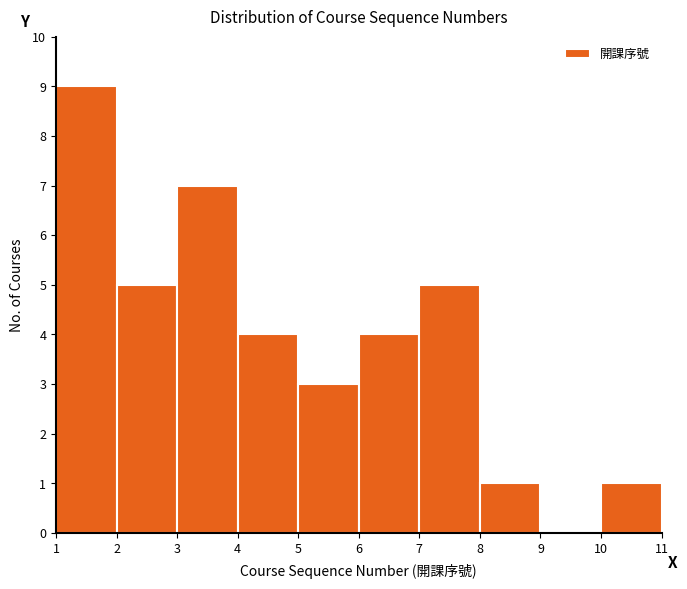

Reading left to right, transcribe this chart: for each bar, give the range it covers on the x-axis and its height. The values are not printed on the chart, so give them approximately, as read against the axis.

1 to 2: 9
2 to 3: 5
3 to 4: 7
4 to 5: 4
5 to 6: 3
6 to 7: 4
7 to 8: 5
8 to 9: 1
9 to 10: 0
10 to 11: 1